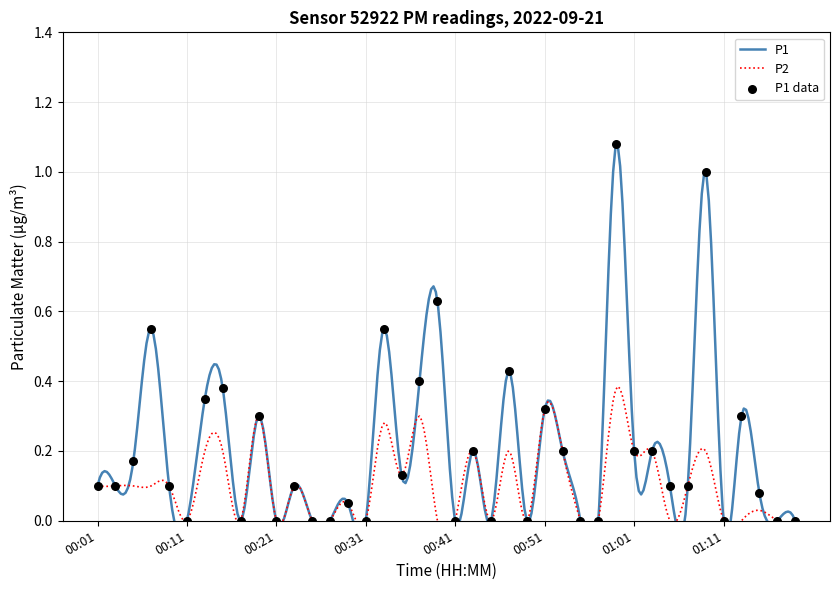

What is the change in value from 00:57 to 01:03?

+0.2